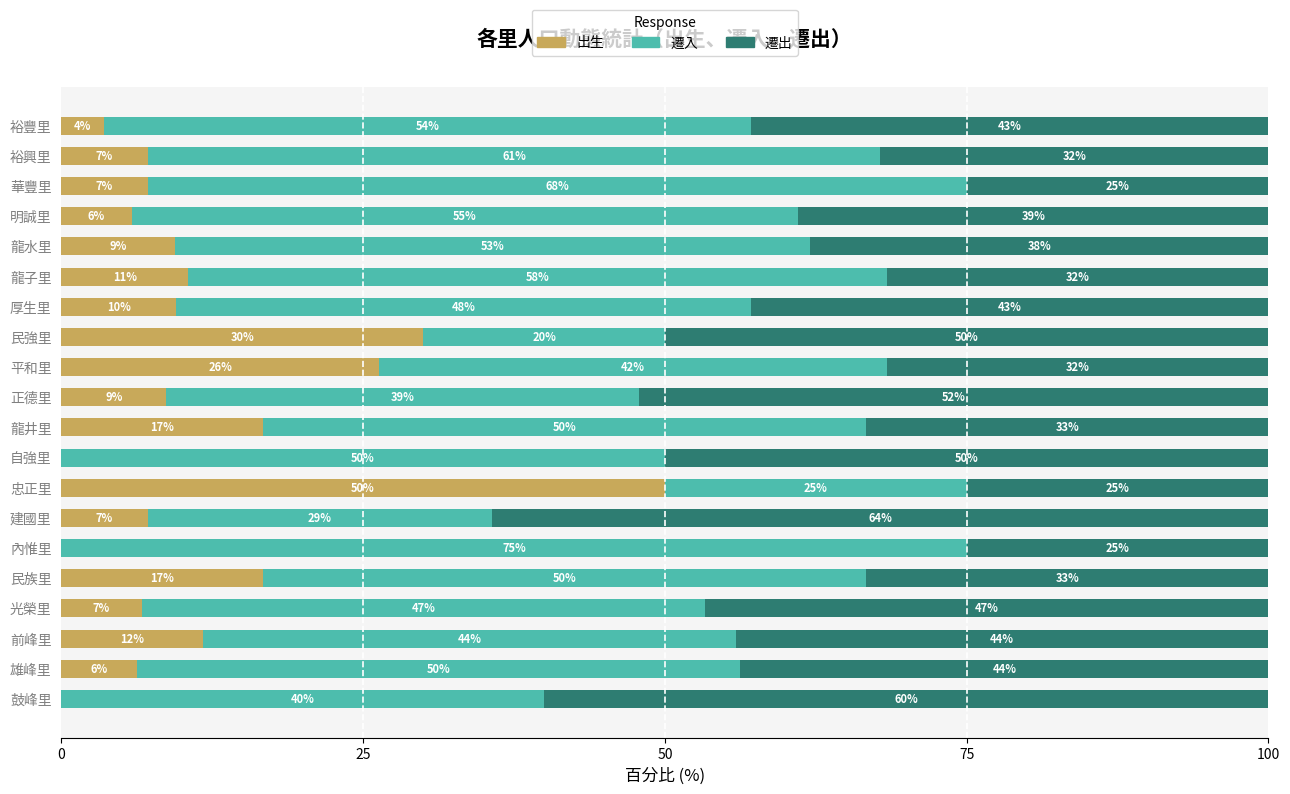

Where is 出生 nearest to the value 25?

平和里